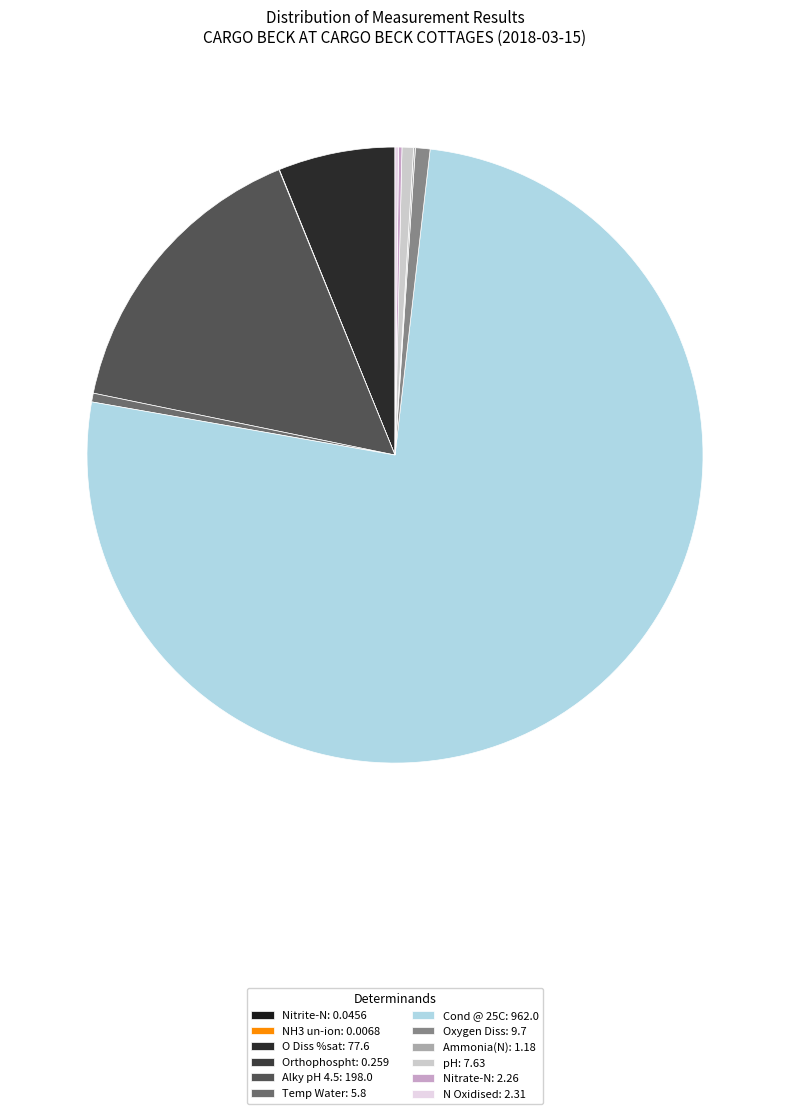

Which slice represents more than half of the pie?

Cond @ 25C